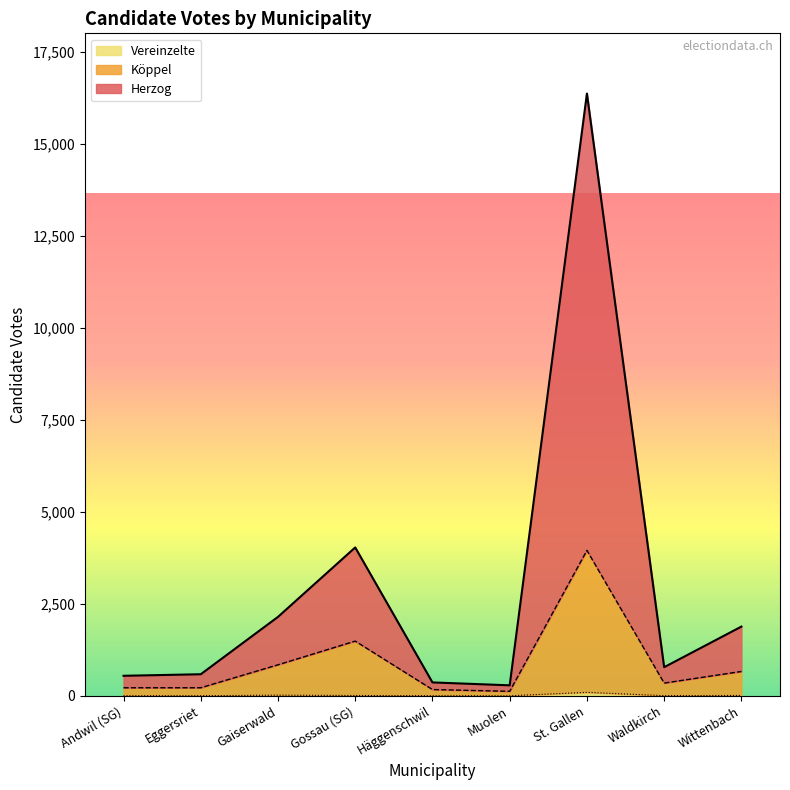

What is the difference between the Herzog values at Gaiserwald and Eggersriet?

1559